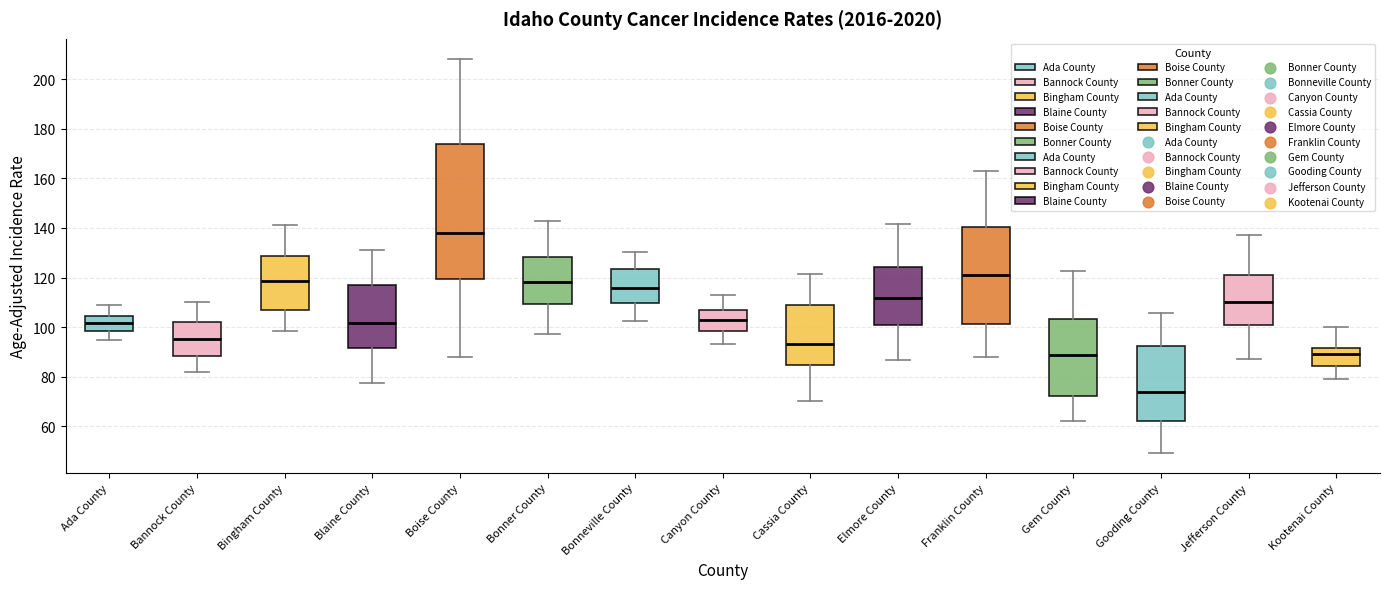

Which box has the highest median line?

Boise County